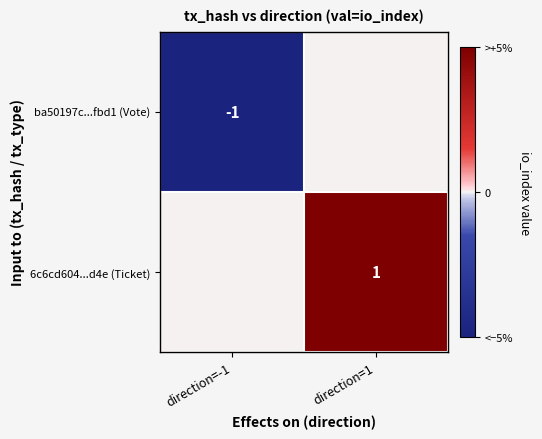

The ba50197c...fbd1 (Vote) series shows -2 at direction=-1. True or false?

False